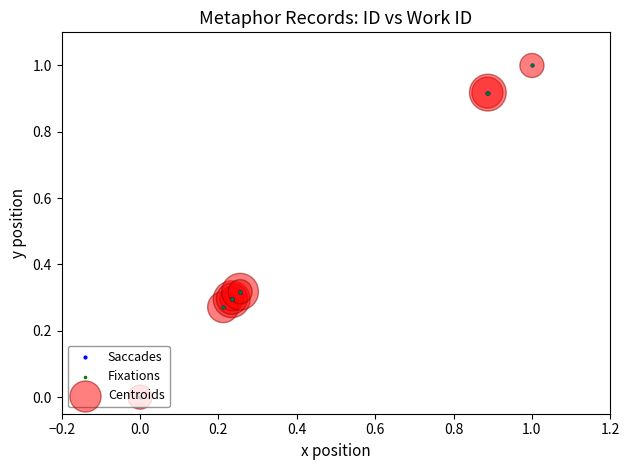

What is the difference between the maximum and minimum values?

1.0